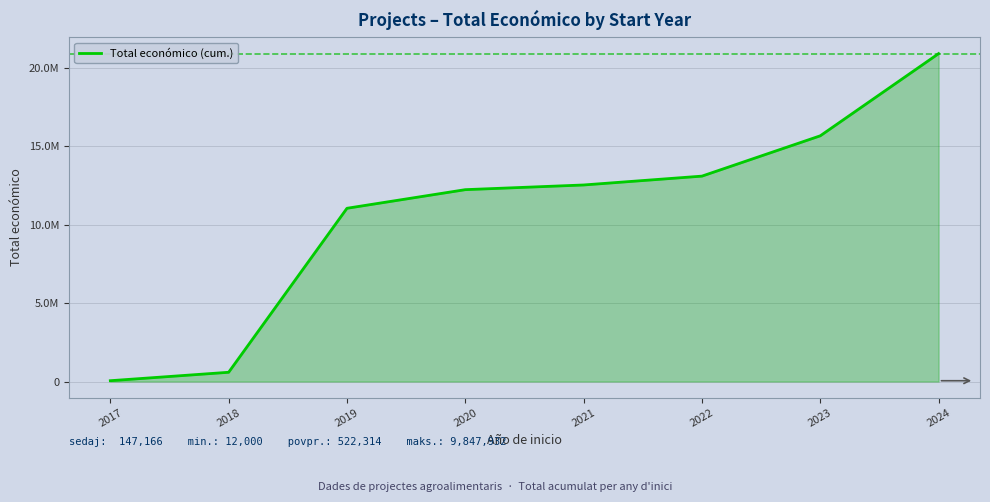

Does the chart display data point markers on the line(s)?

No